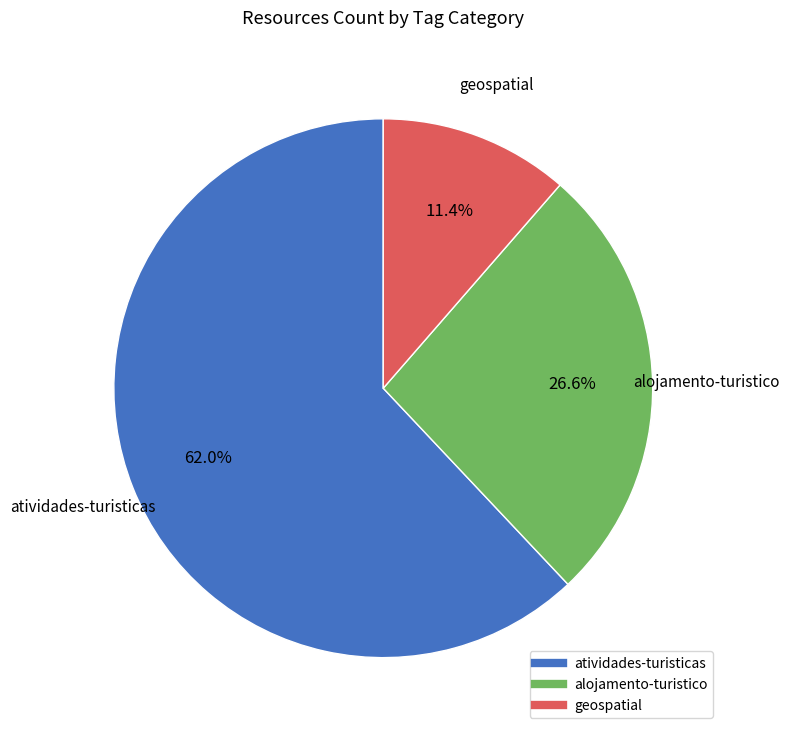

How many segments does this pie chart have?

3